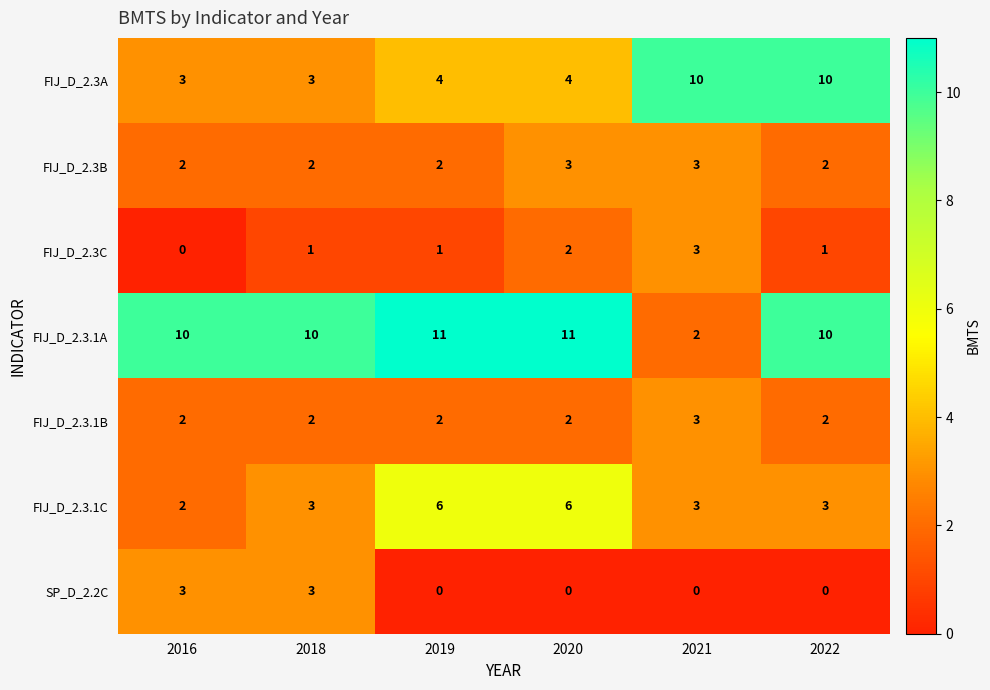

Is it true that FIJ_D_2.3A equals 10 at 2022?

True